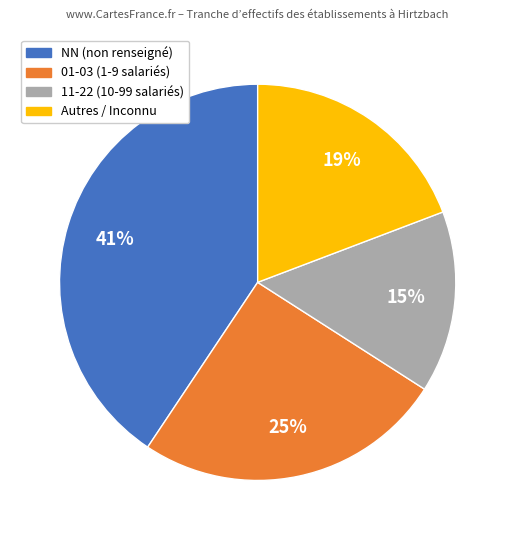

To the nearest percent, what is the average slice percentage?

25%